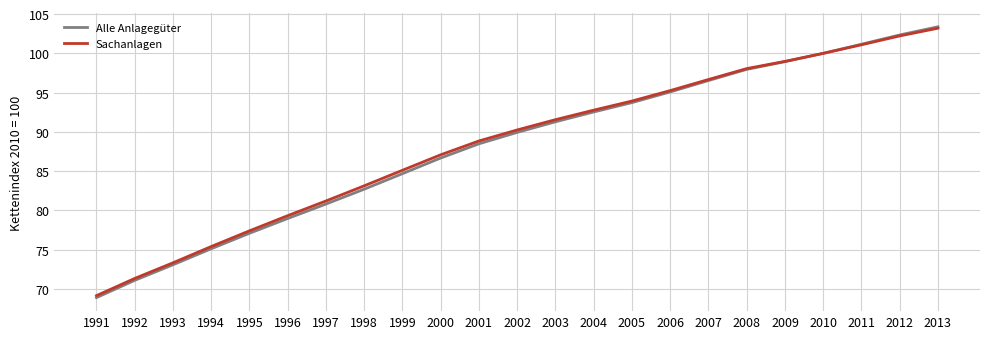

What is the lowest value of the Sachanlagen series?

69.2